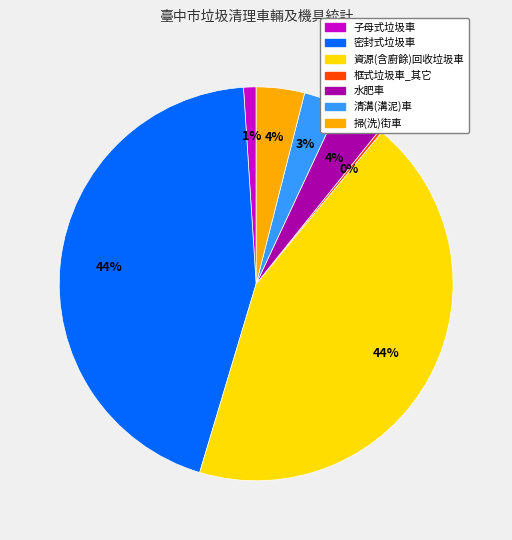

Combined, do 清溝(溝泥)車 and 水肥車 account for over 50%?

No